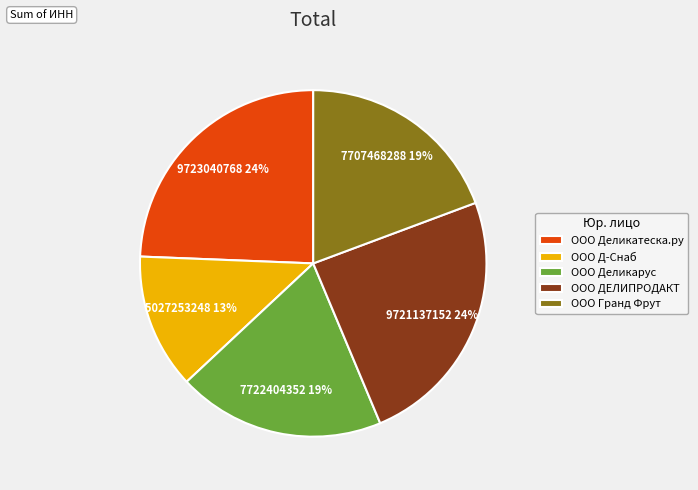

Which slice is the smallest?

ООО Д-Снаб